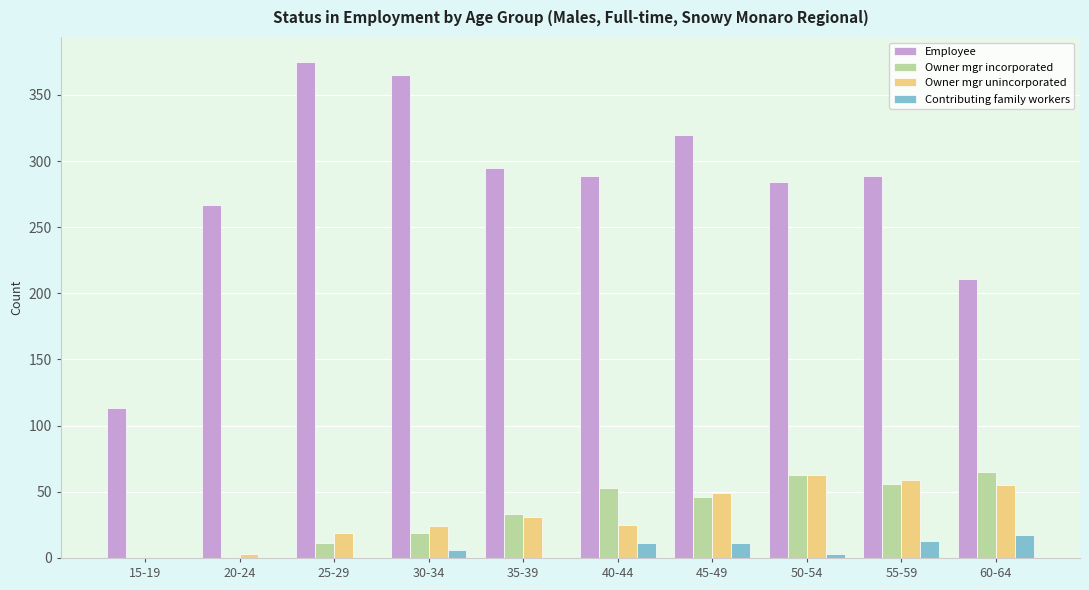

What value does the Contributing family workers series have at 50-54?

3